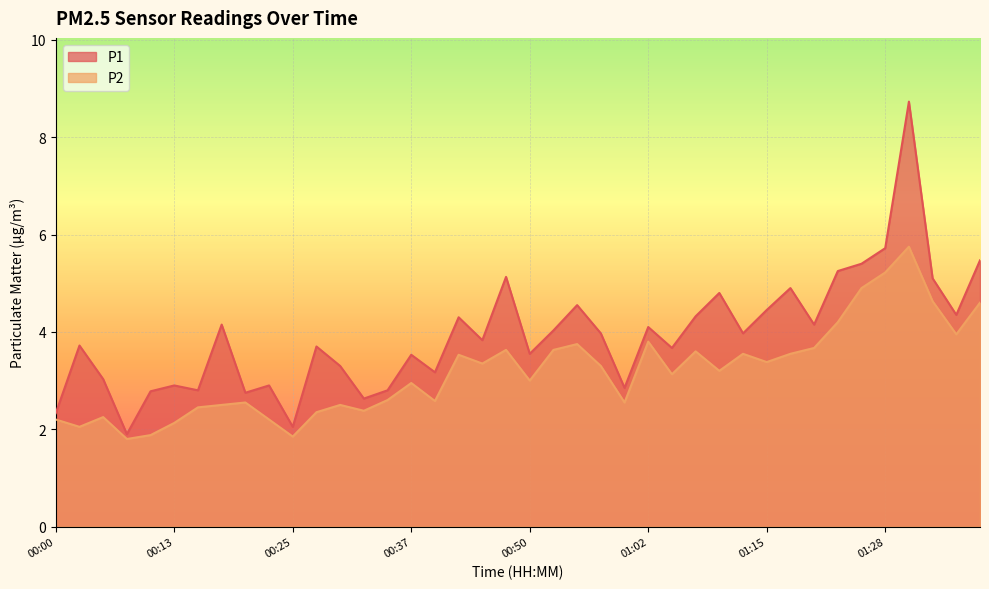

Rank the series by their maximum value, from lowest to highest.

P2, P1